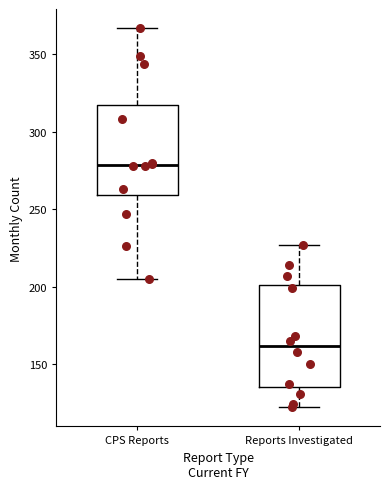

Which box's median line is the highest?

CPS Reports